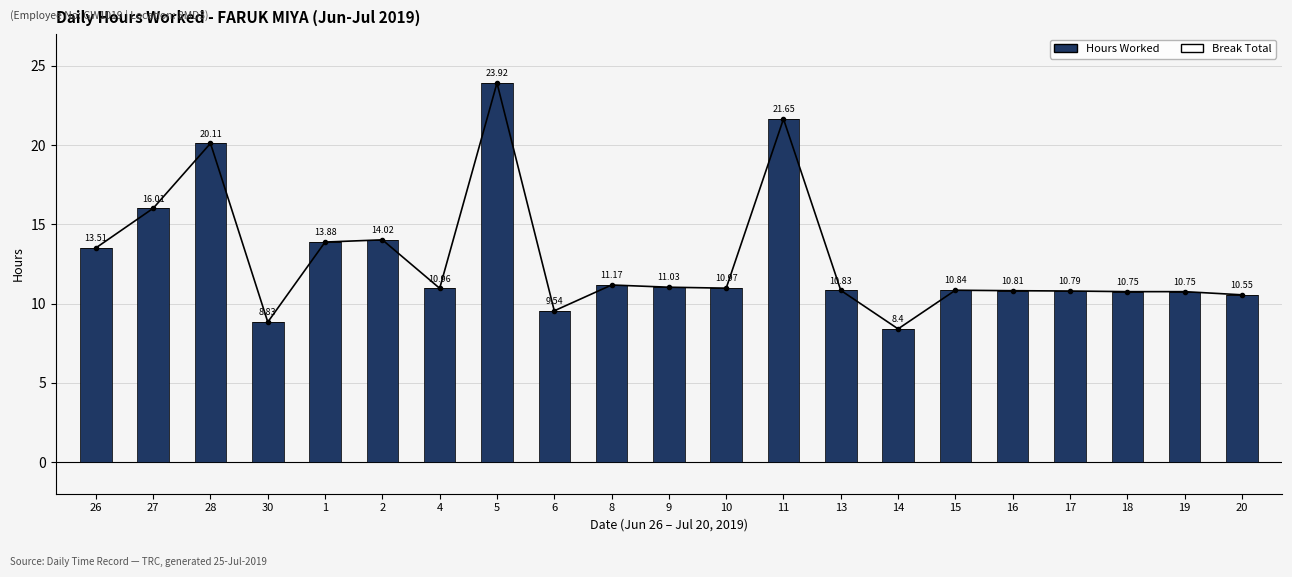

True or false: Hours Worked has a value of 13.8 at 30.

False